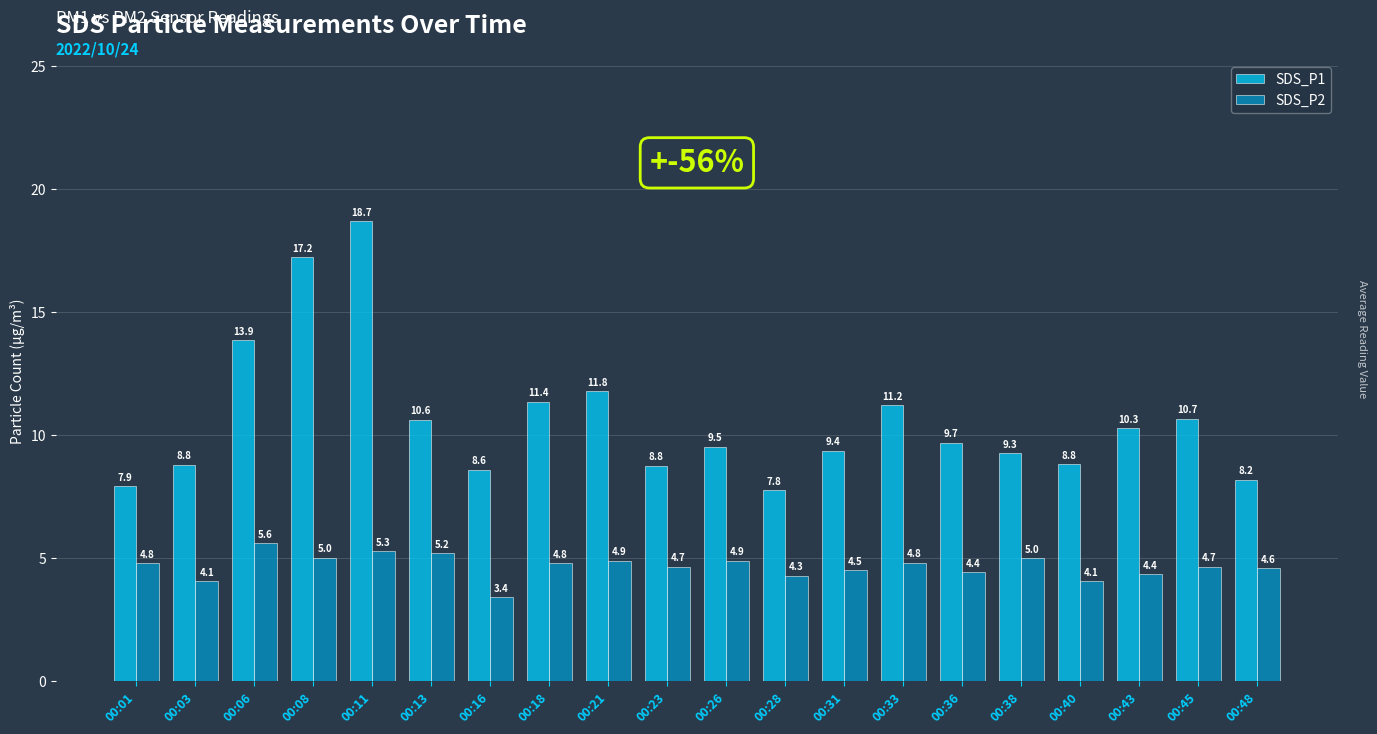

What is the sum of all SDS_P1 values?

212.6